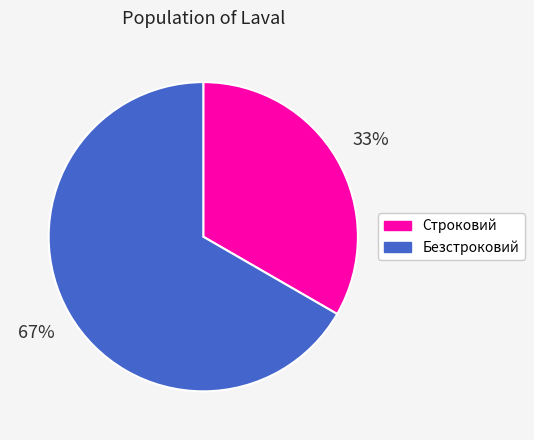

Between Безстроковий and Строковий, which is larger?

Безстроковий